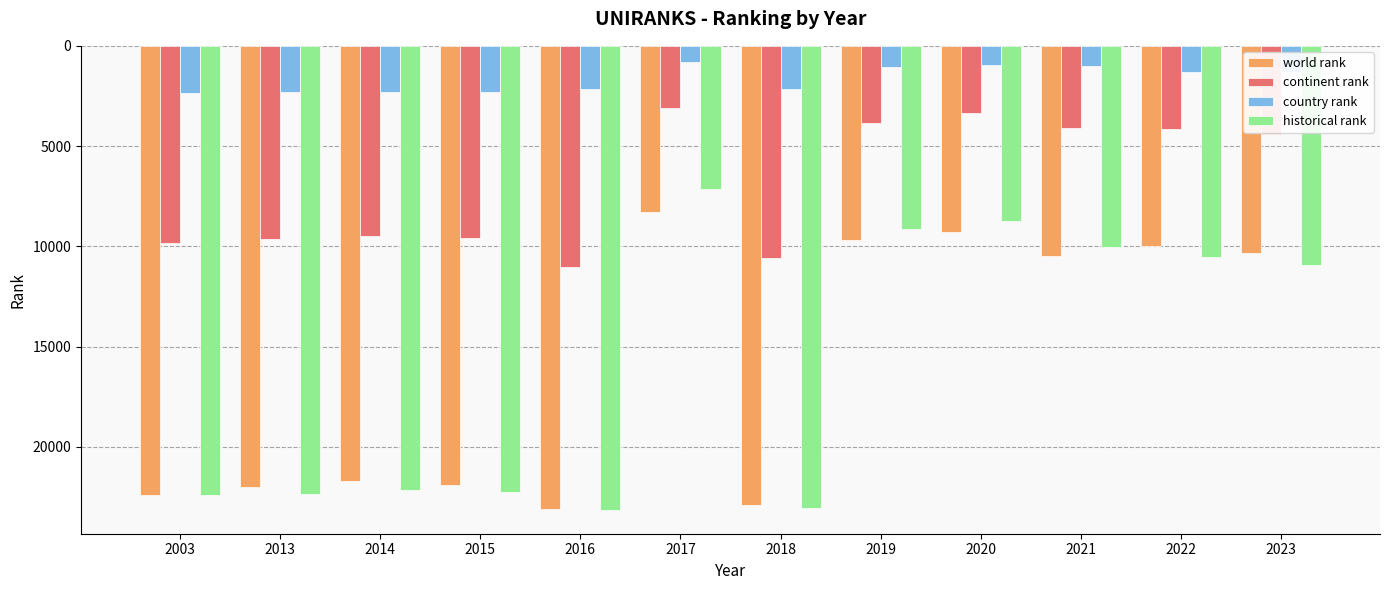

What is the approximate value of country rank at 2023, to the nearest 100?

1300